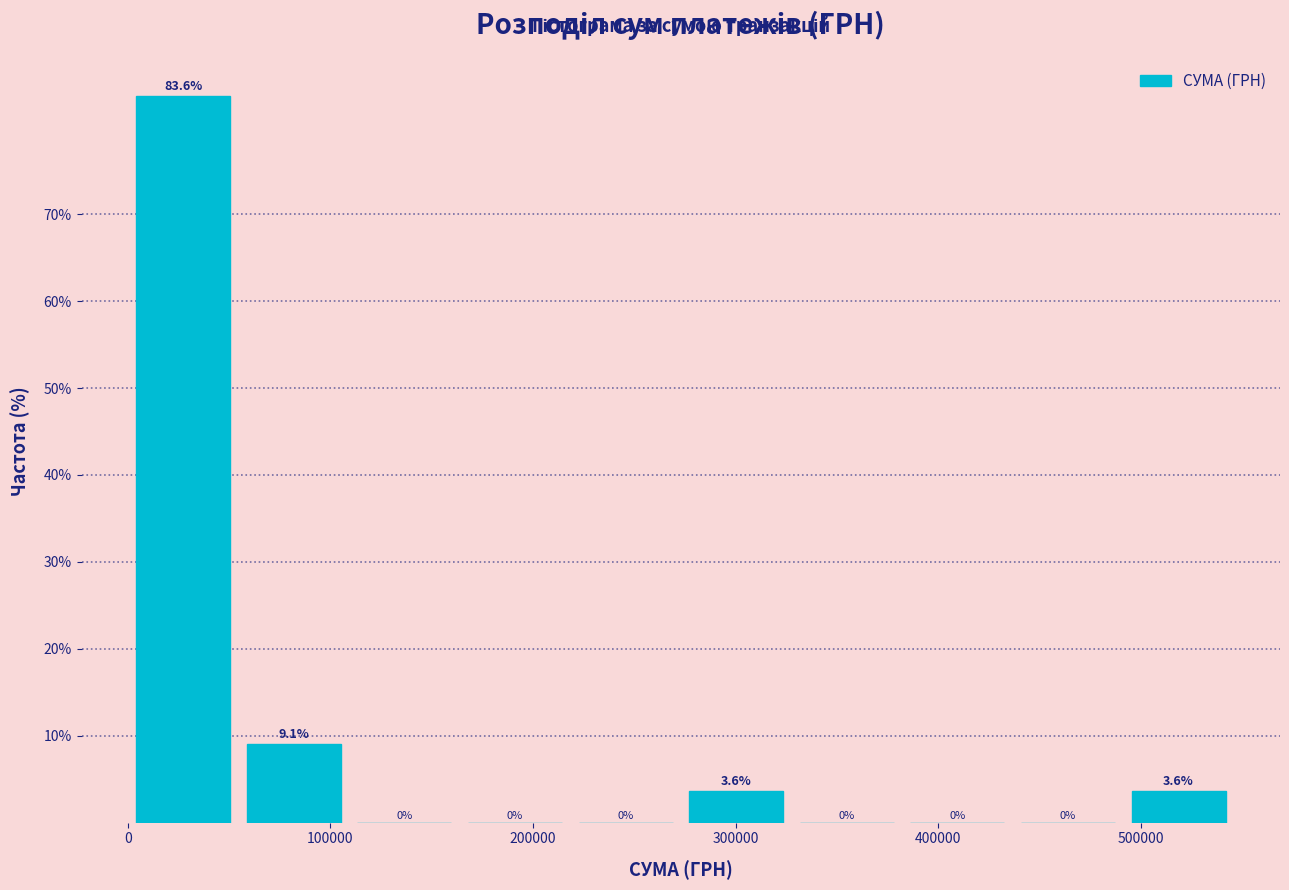

Reading left to right, transcribe this chart: for each bar, give the range it covers on the x-axis and its height. The bar edges are not printed on the chart, so give them approximately, as read against the axis.

0 to 50000: 83.6
50000 to 110000: 9.1
110000 to 160000: 0.0
160000 to 220000: 0.0
220000 to 270000: 0.0
270000 to 330000: 3.6
330000 to 380000: 0.0
380000 to 440000: 0.0
440000 to 490000: 0.0
490000 to 550000: 3.6